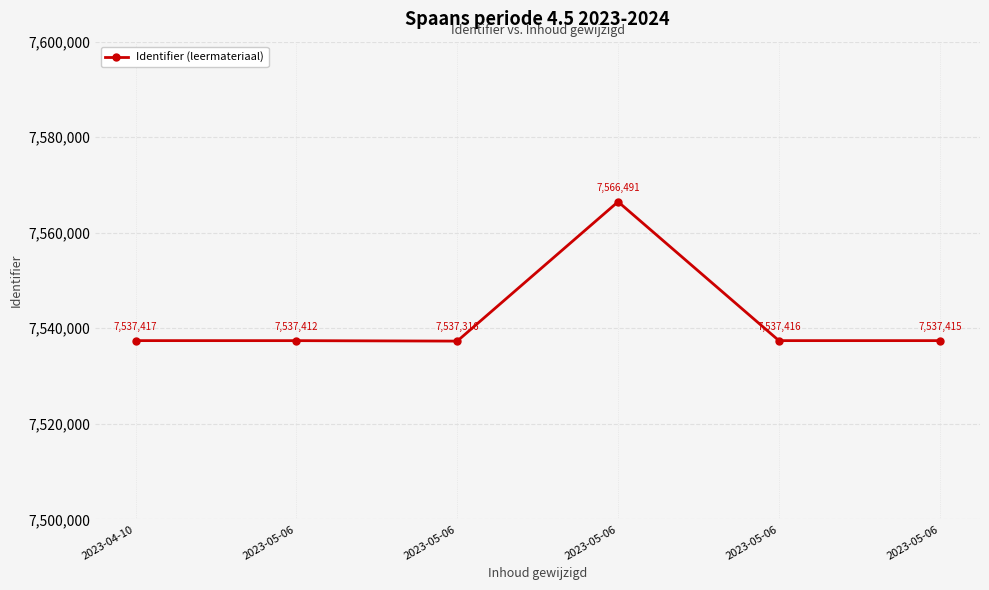

Is this an area chart (filled region under the line)?

No